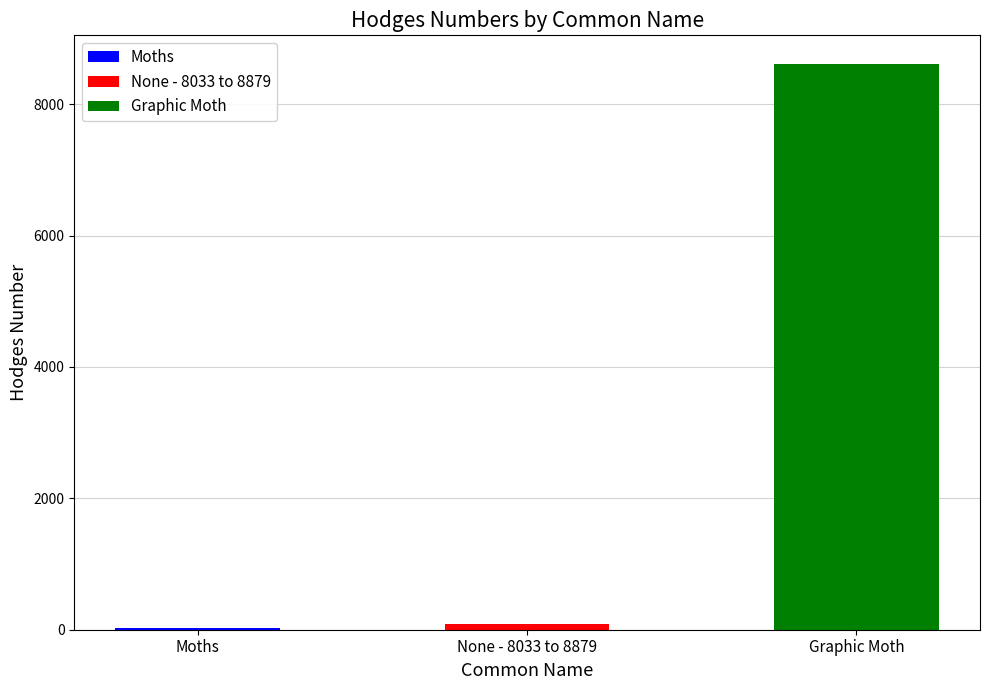

True or false: the data shows 93.2 at None - 8033 to 8879.

True